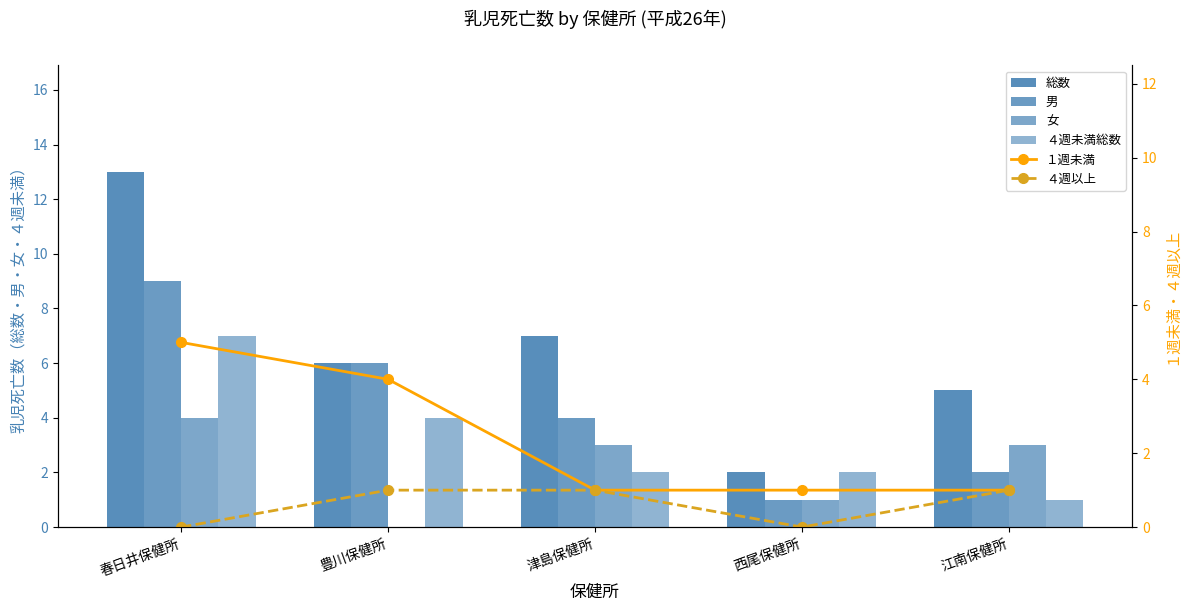

What is the sum of the ４週未満総数 values at 西尾保健所 and 豊川保健所?

6